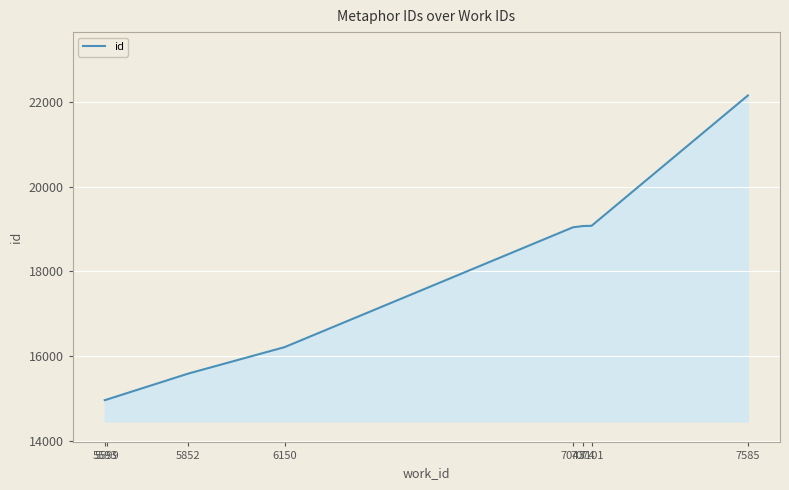

What is the greatest value displayed?

22162